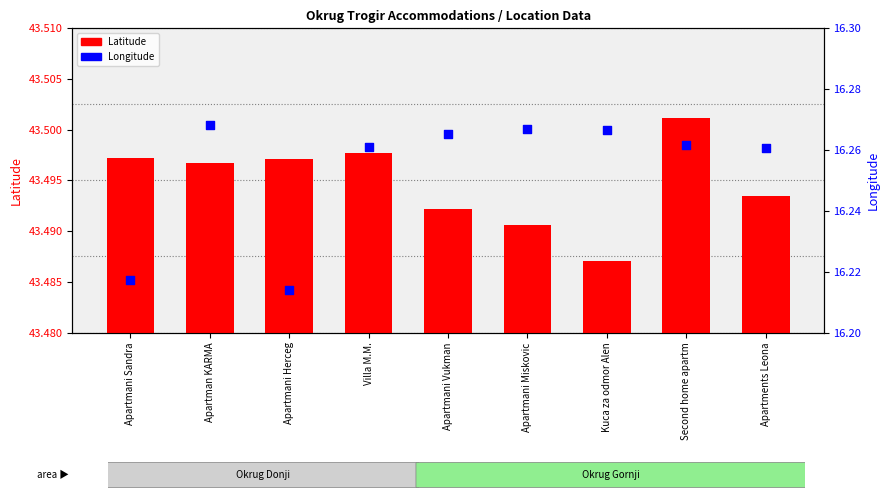

Which series contains the lowest Y value?

Longitude